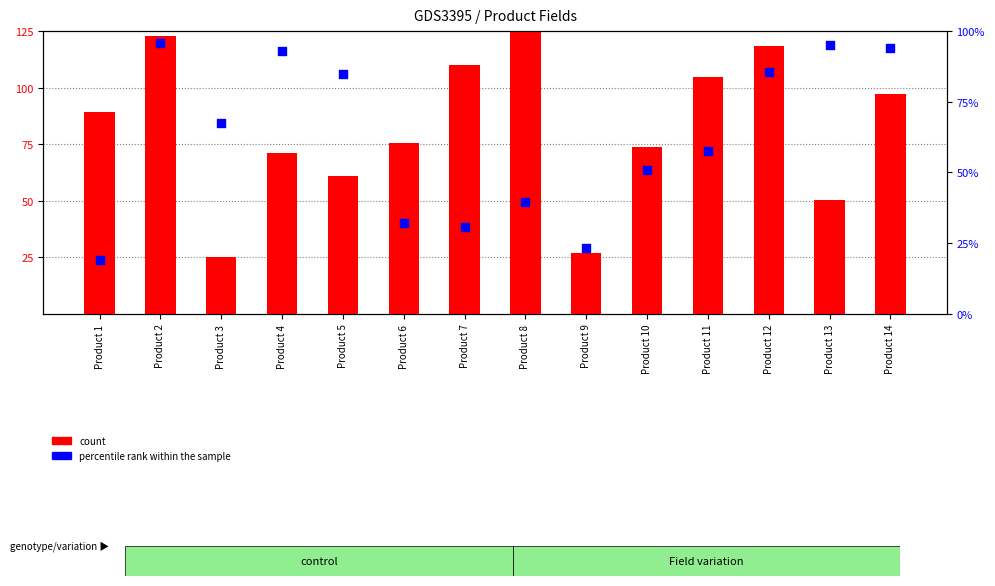

Is the value of count at Product 10 greater than the value of percentile rank within the sample at Product 12?

No